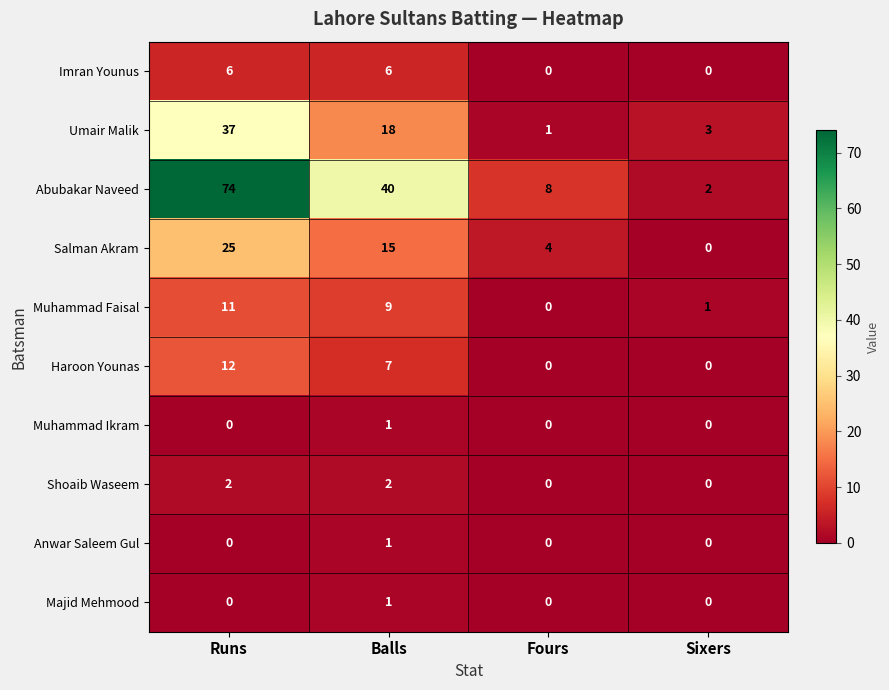

At which category is the sum across all series the highest?

Runs